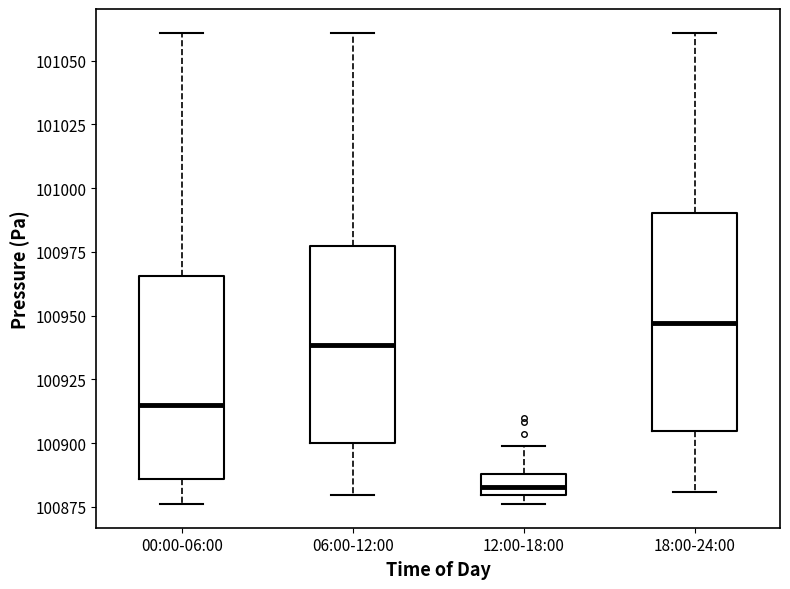

Reading left to right, transcribe this box plot: for each box, give where its median line is, the range the box spans, and where its two whiskers end, as read against the y-axis. The values are not printed on the chart, so give them approximately, as read against the axis.

00:00-06:00: median 100915, box 100885 to 100965, whiskers 100875 to 101060
06:00-12:00: median 100940, box 100900 to 100975, whiskers 100880 to 101060
12:00-18:00: median 100885, box 100880 to 100890, whiskers 100875 to 100900
18:00-24:00: median 100945, box 100905 to 100990, whiskers 100880 to 101060